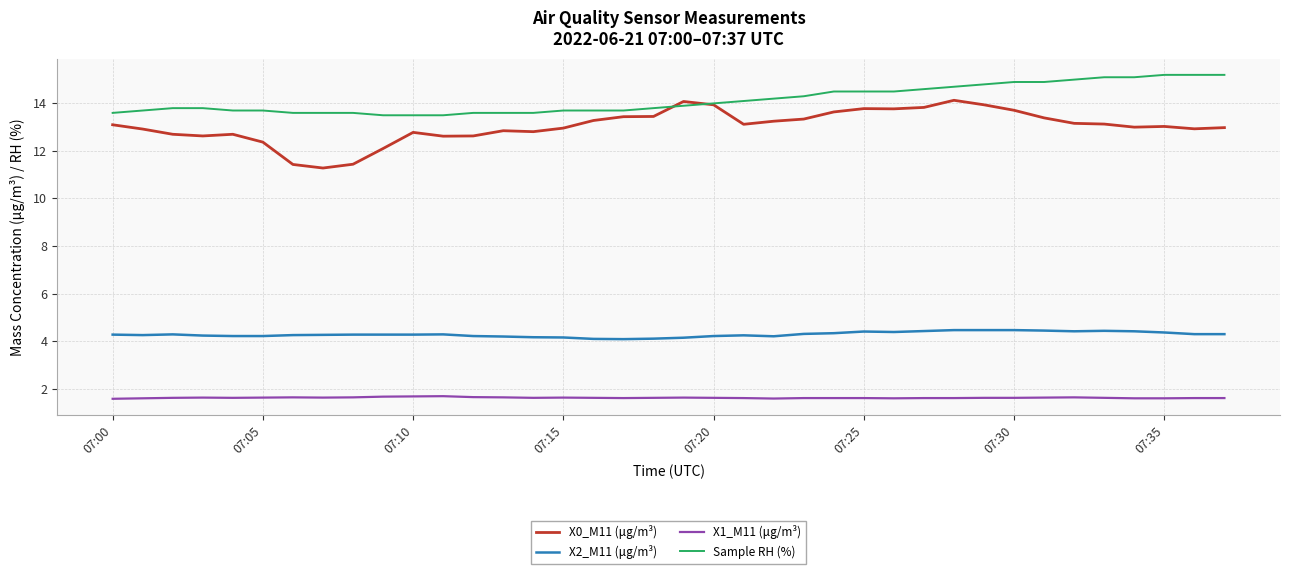

Which series has the widest spread of values?

X0_M11 (μg/m³)